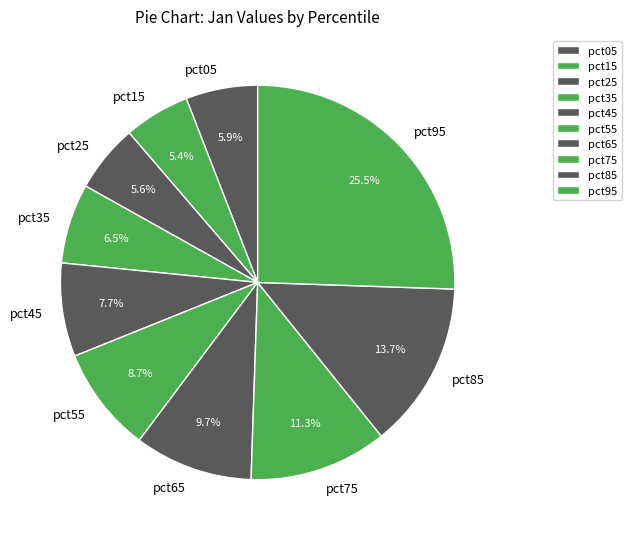

Which slice is the largest?

pct95